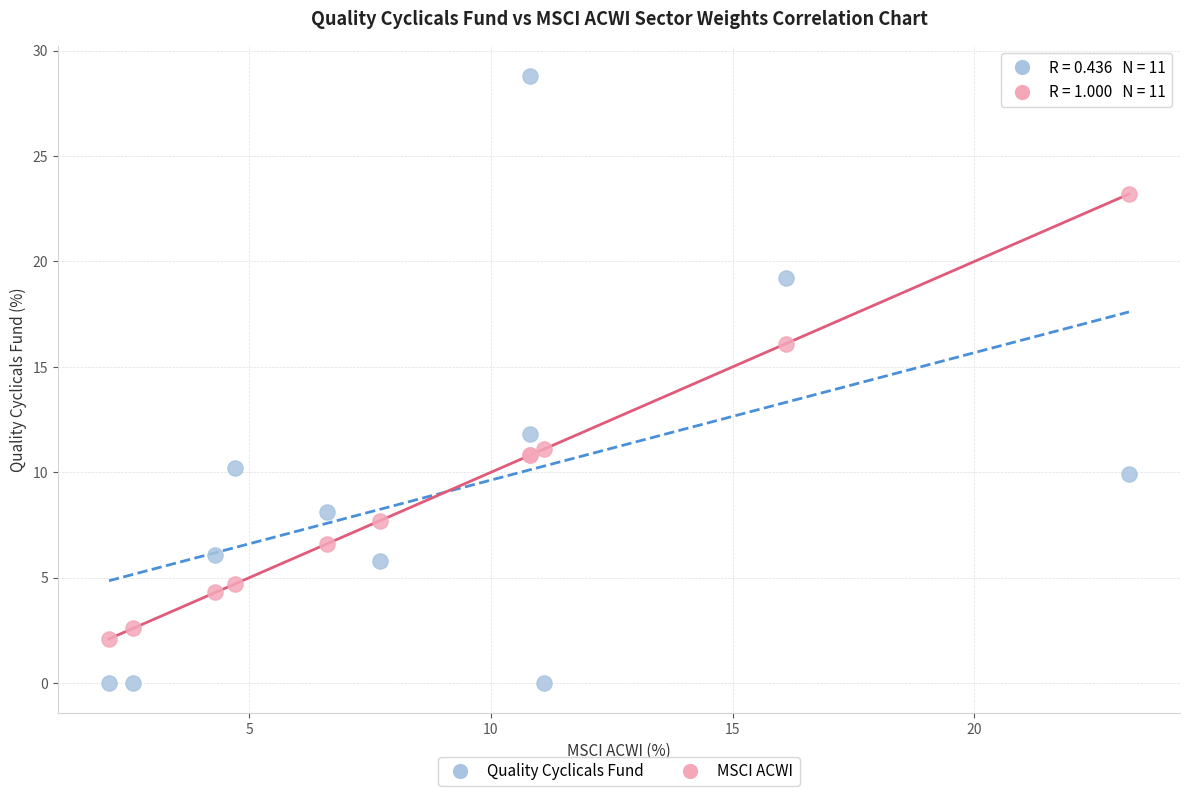

Which series contains the lowest Y value?

Quality Cyclicals Fund